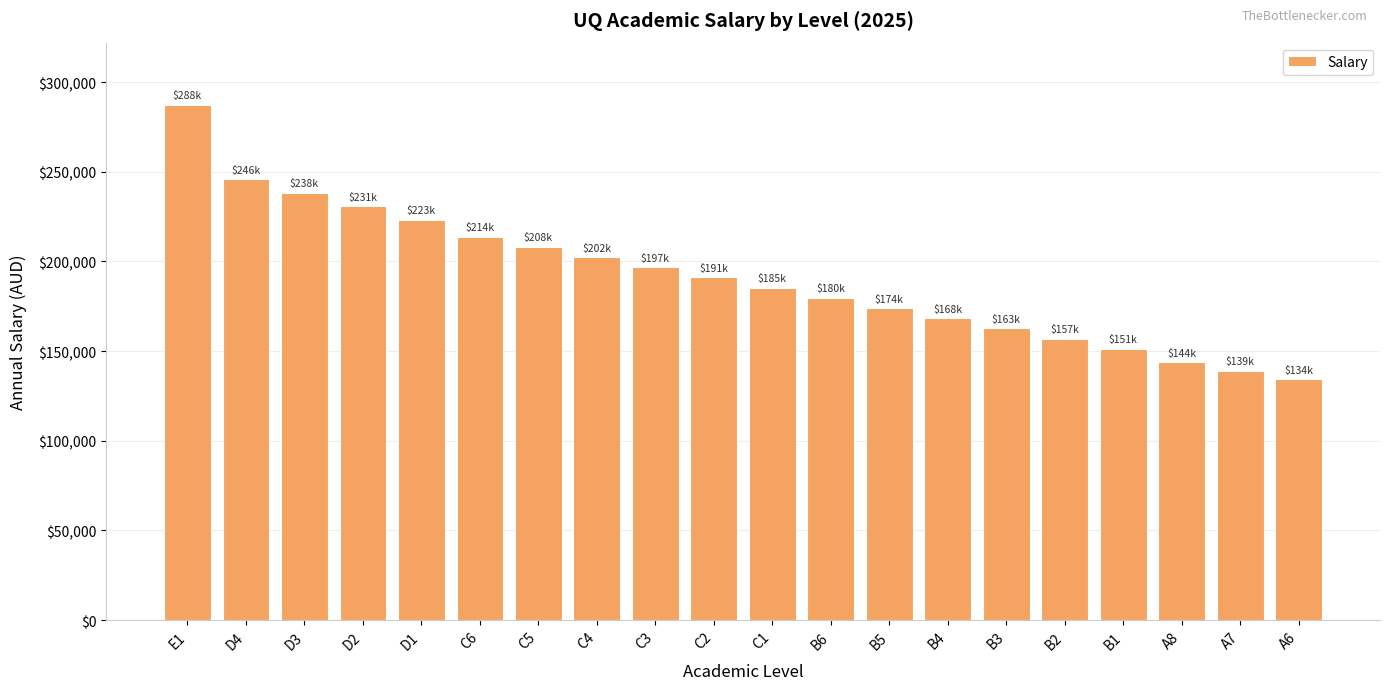

What is the label of the 18th bar from the right?

D3